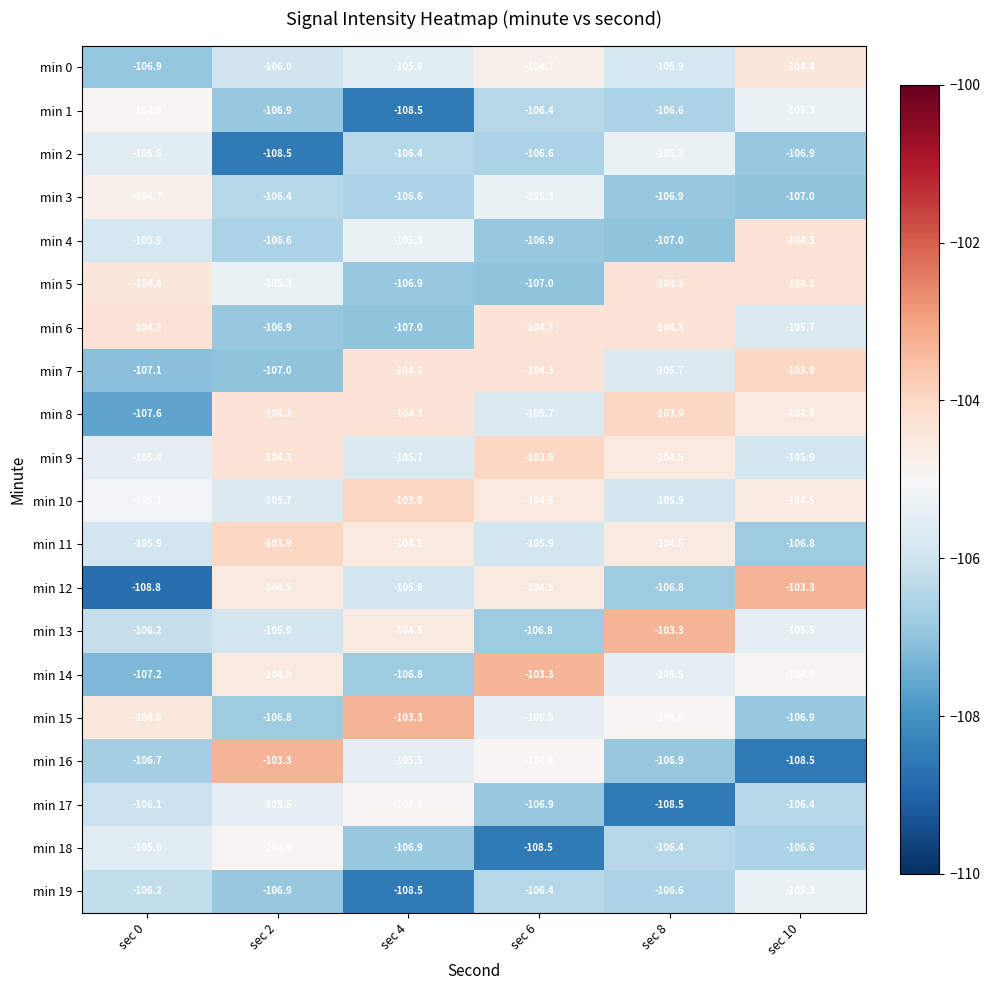

Which series has the largest total across all categories?

min 10